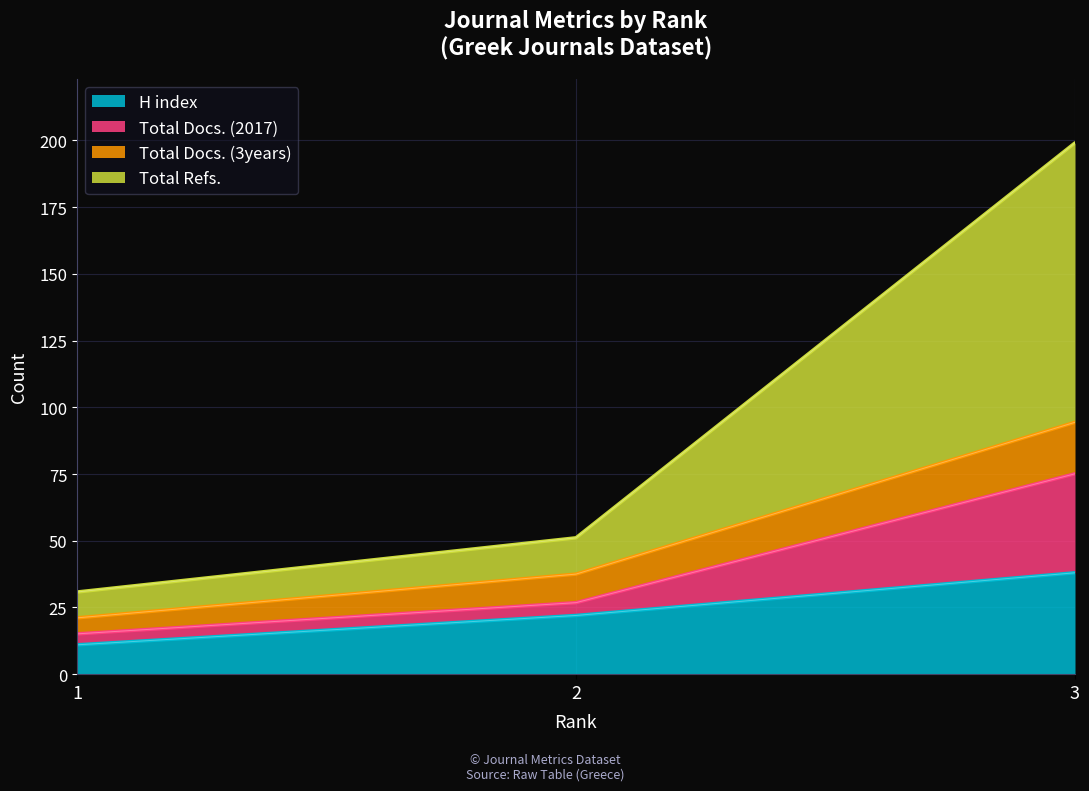

Does the chart display data point markers on the line(s)?

No